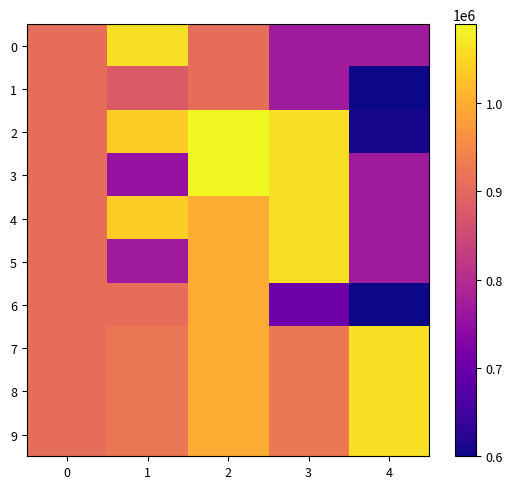

What is the difference between the highest and lowest values at 1?

306147.0